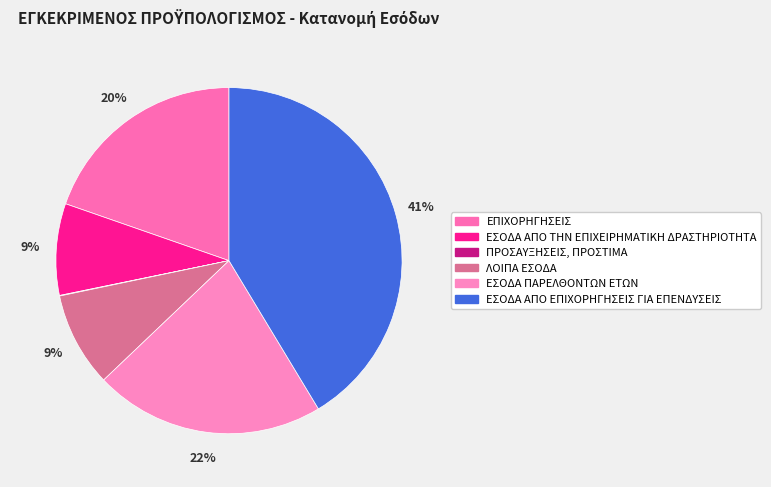

Between ΕΠΙΧΟΡΗΓΗΣΕΙΣ and ΠΡΟΣΑΥΞΗΣΕΙΣ, ΠΡΟΣΤΙΜΑ, which is larger?

ΕΠΙΧΟΡΗΓΗΣΕΙΣ